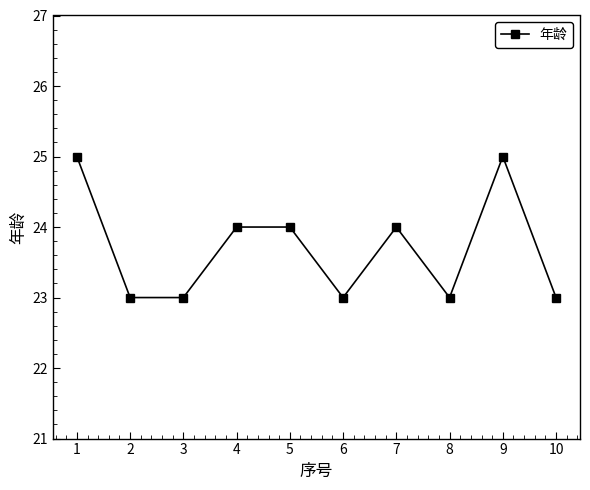

What is the greatest value displayed?

25